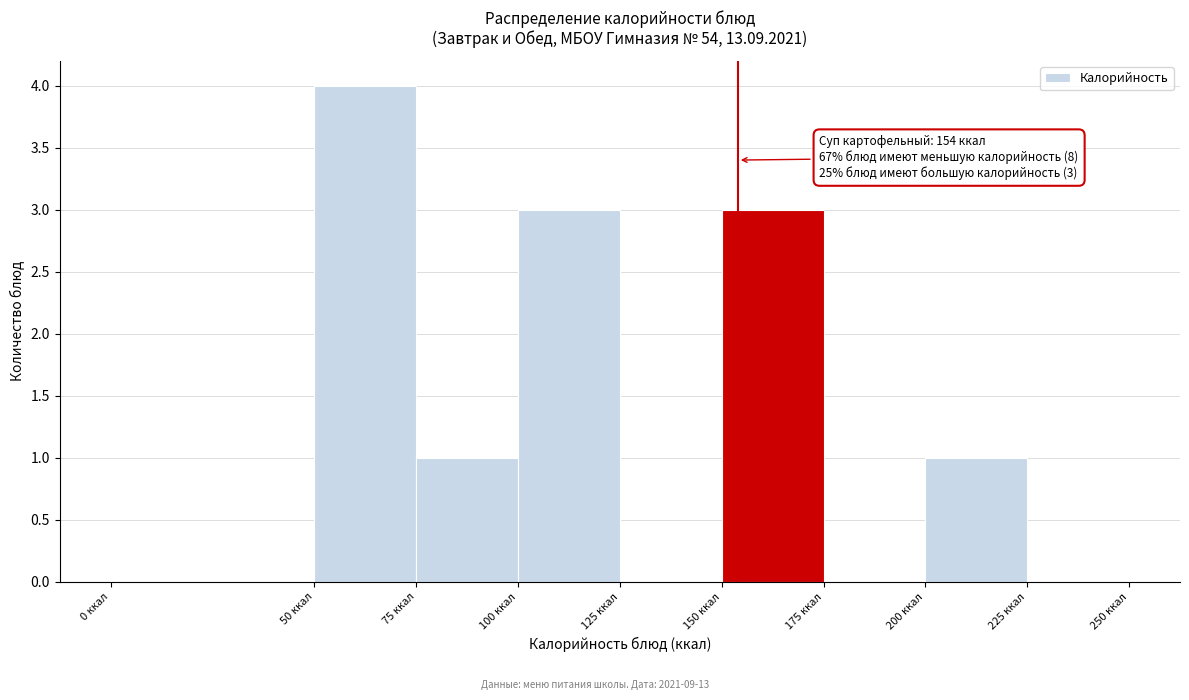

Which range on the x-axis has the tallest bar?

50 to 75